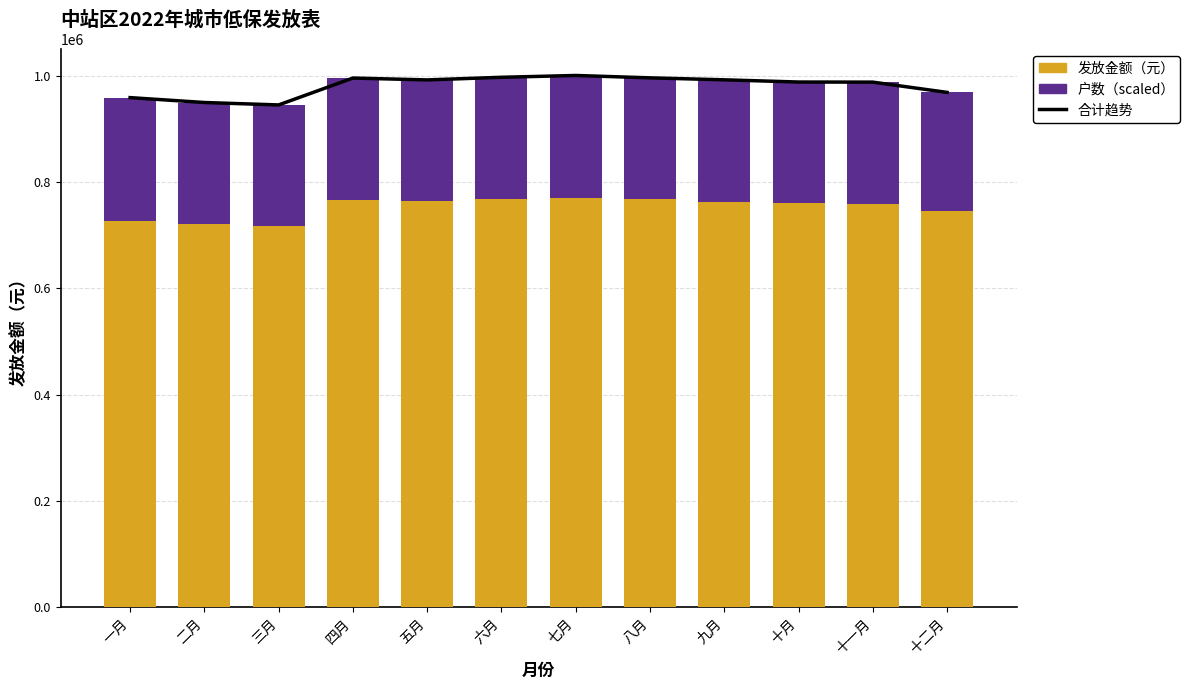

Rank the categories by 发放金额（元） value from highest to lowest.

七月, 六月, 八月, 四月, 五月, 九月, 十月, 十一月, 十二月, 一月, 二月, 三月